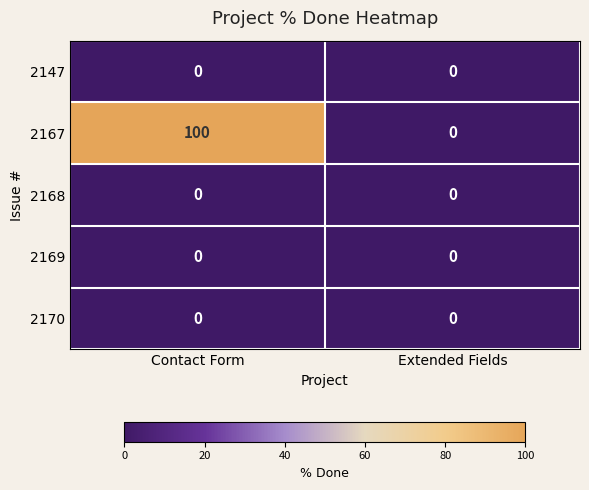

The 2147 series shows 0 at Extended Fields. True or false?

True